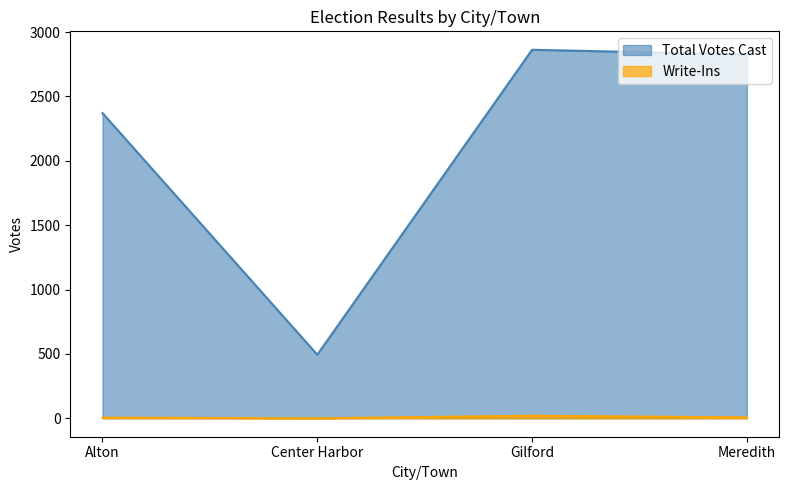

Which series has the largest range (max minus min)?

Total Votes Cast